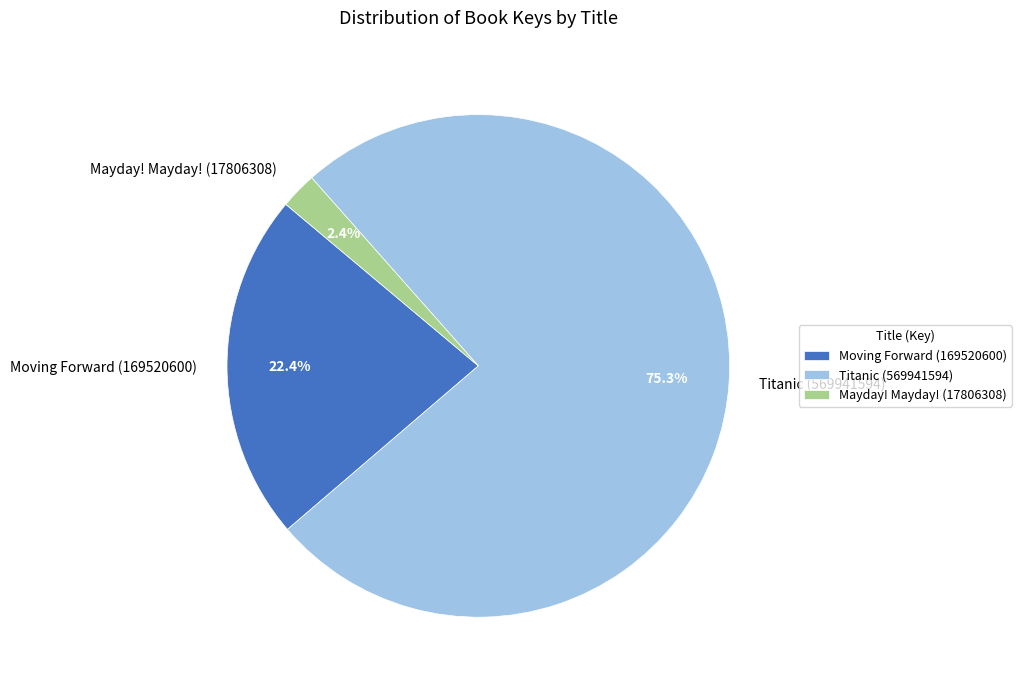

The Titanic (569941594) slice represents 75% of the pie. True or false?

True